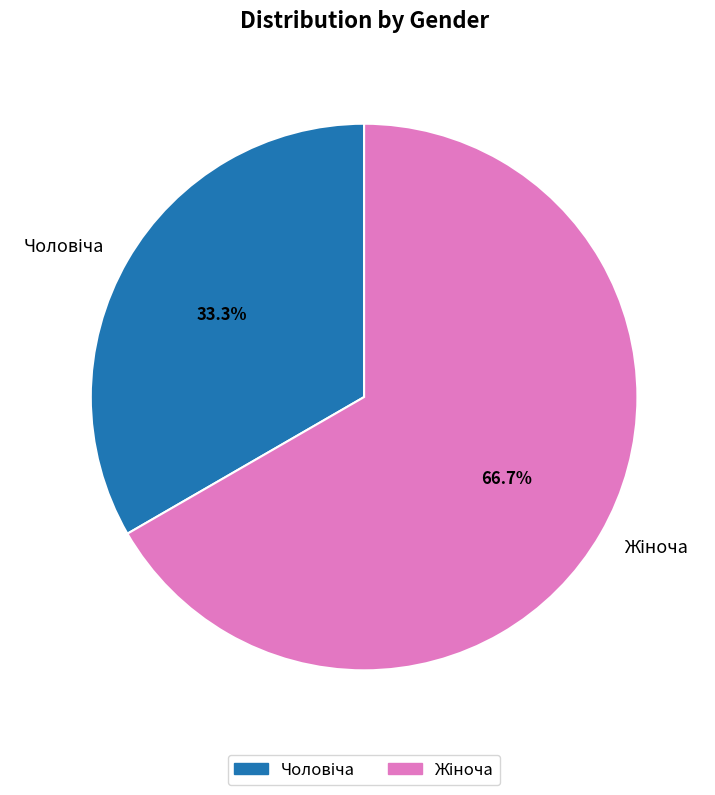

True or false: Чоловіча accounts for 33% of the total.

True